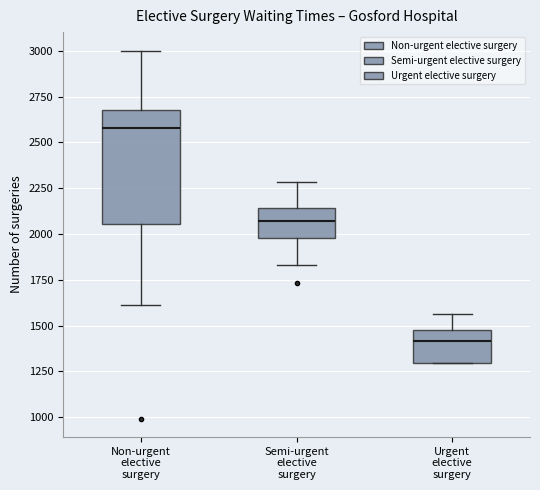

Which box's median line is the lowest?

Urgent elective surgery